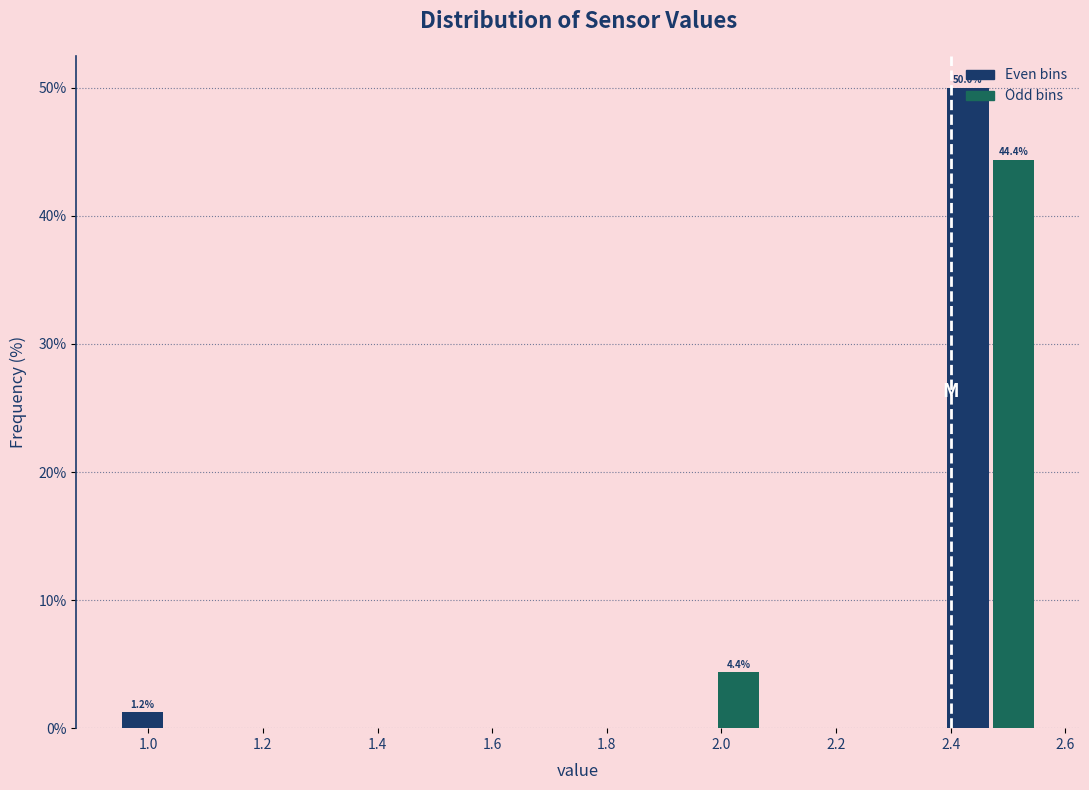

Which range on the x-axis has the tallest bar?

2.39 to 2.47